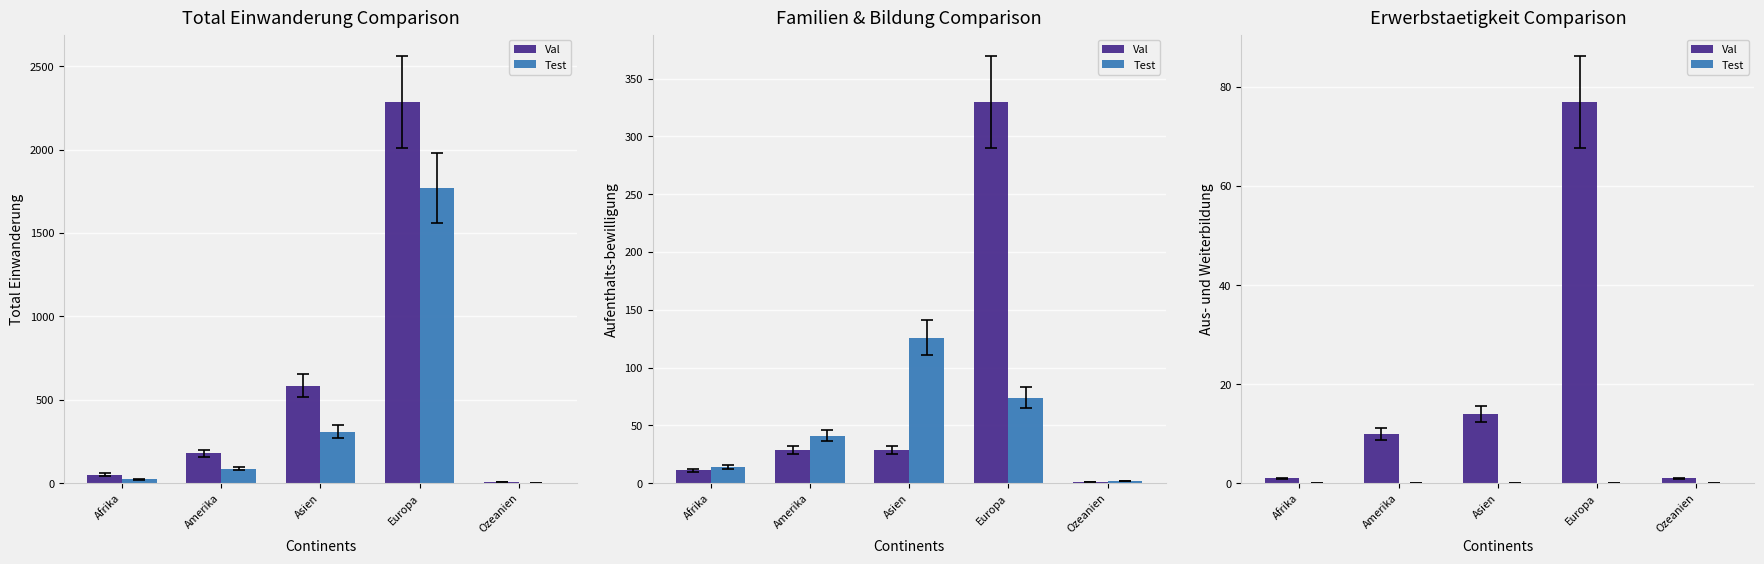

What is the average value of the Val series?

21